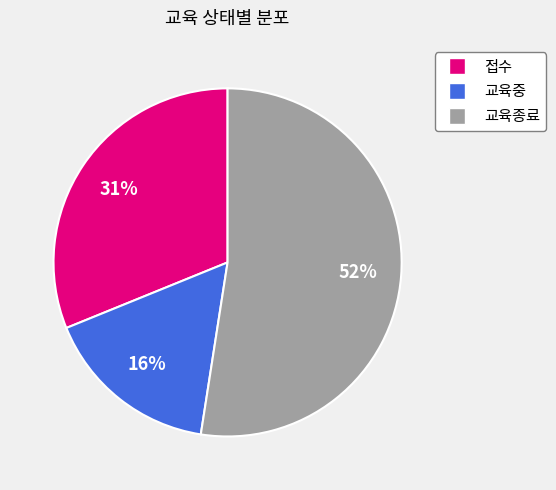

The 교육중 slice represents 16% of the pie. True or false?

True